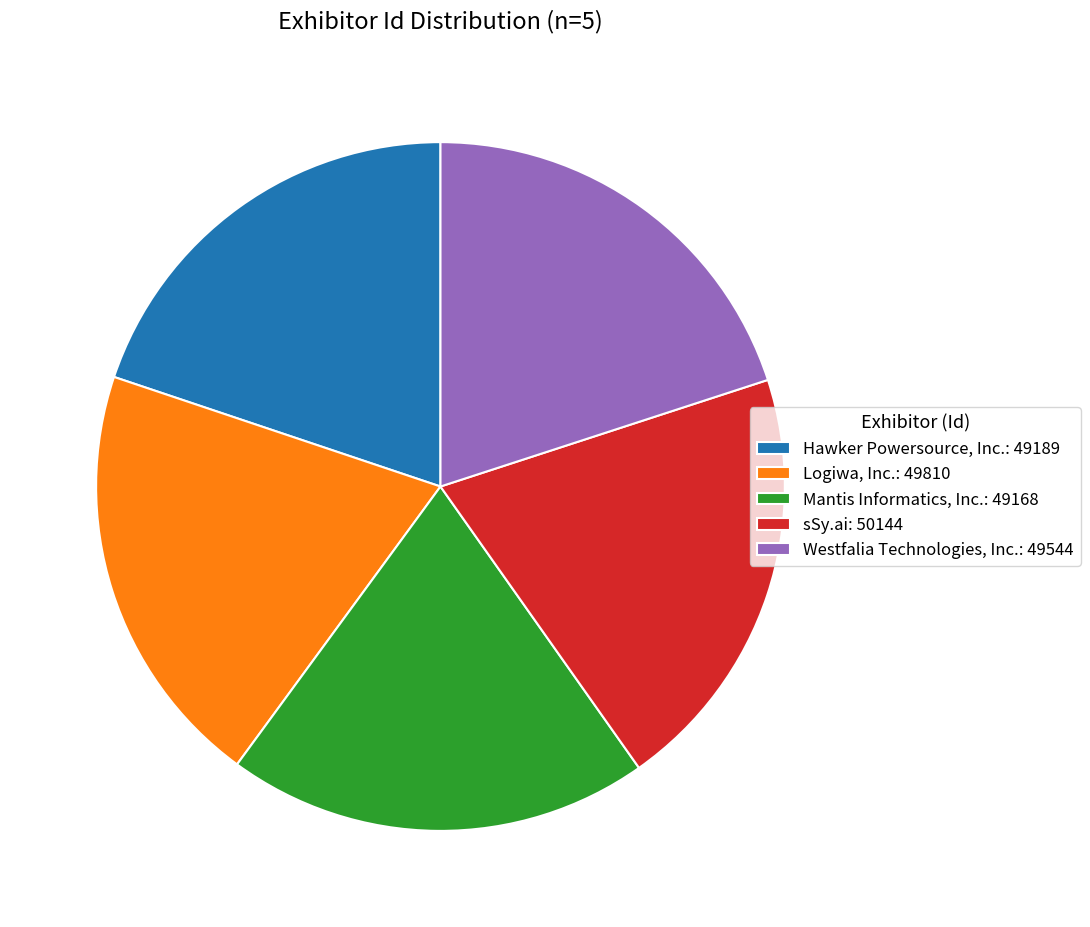

Is there a majority slice in this chart?

No